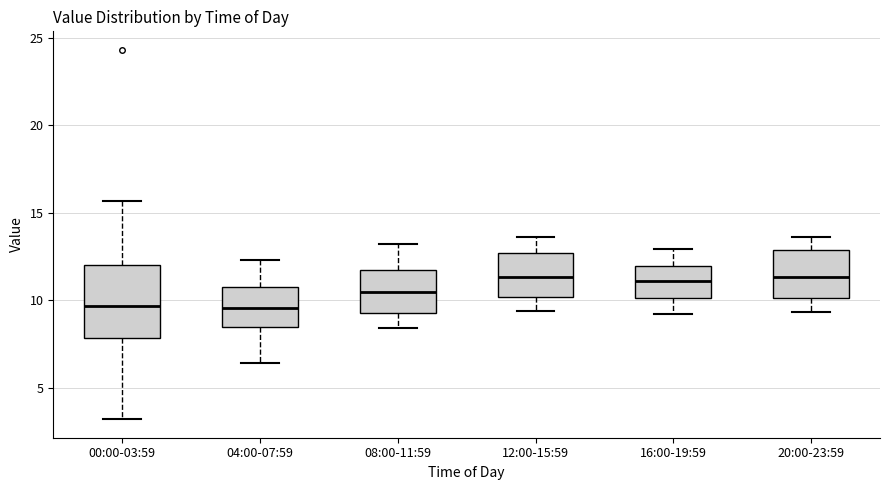

Reading left to right, transcribe this box plot: for each box, give where its median line is, the range the box spans, and where its two whiskers end, as read against the y-axis. The values are not printed on the chart, so give them approximately, as read against the axis.

00:00-03:59: median 9.5, box 8.0 to 12.0, whiskers 3.0 to 15.5
04:00-07:59: median 9.5, box 8.5 to 10.5, whiskers 6.5 to 12.5
08:00-11:59: median 10.5, box 9.5 to 11.5, whiskers 8.5 to 13.0
12:00-15:59: median 11.5, box 10.0 to 12.5, whiskers 9.5 to 13.5
16:00-19:59: median 11.0, box 10.0 to 12.0, whiskers 9.0 to 13.0
20:00-23:59: median 11.5, box 10.0 to 13.0, whiskers 9.5 to 13.5